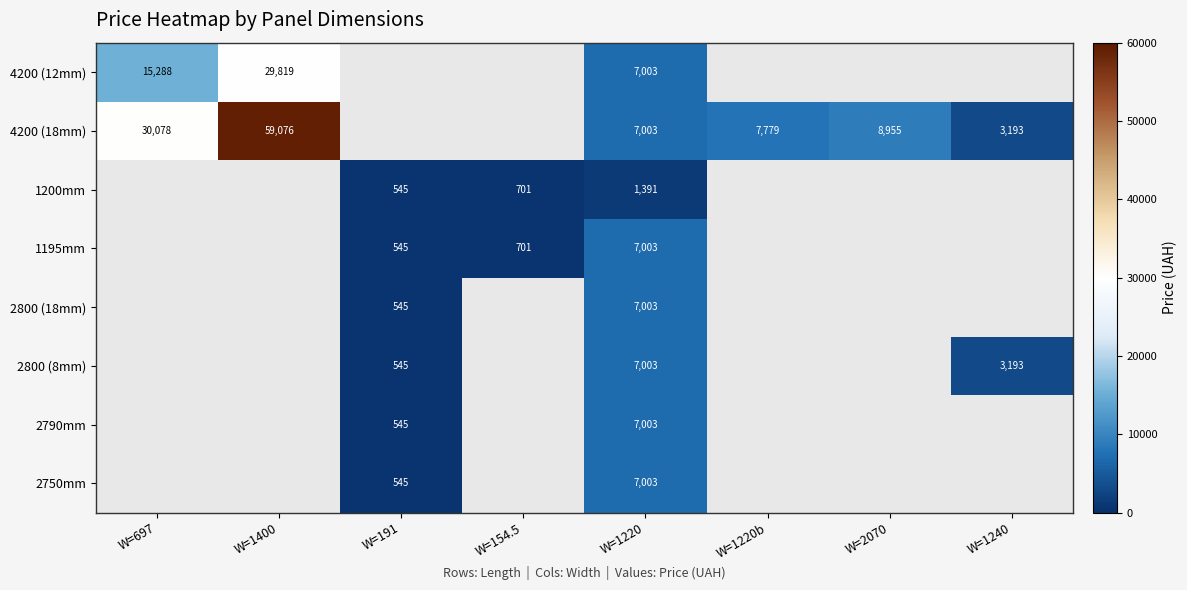

Is it true that 4200 (12mm) equals 3080 at W=697?

False